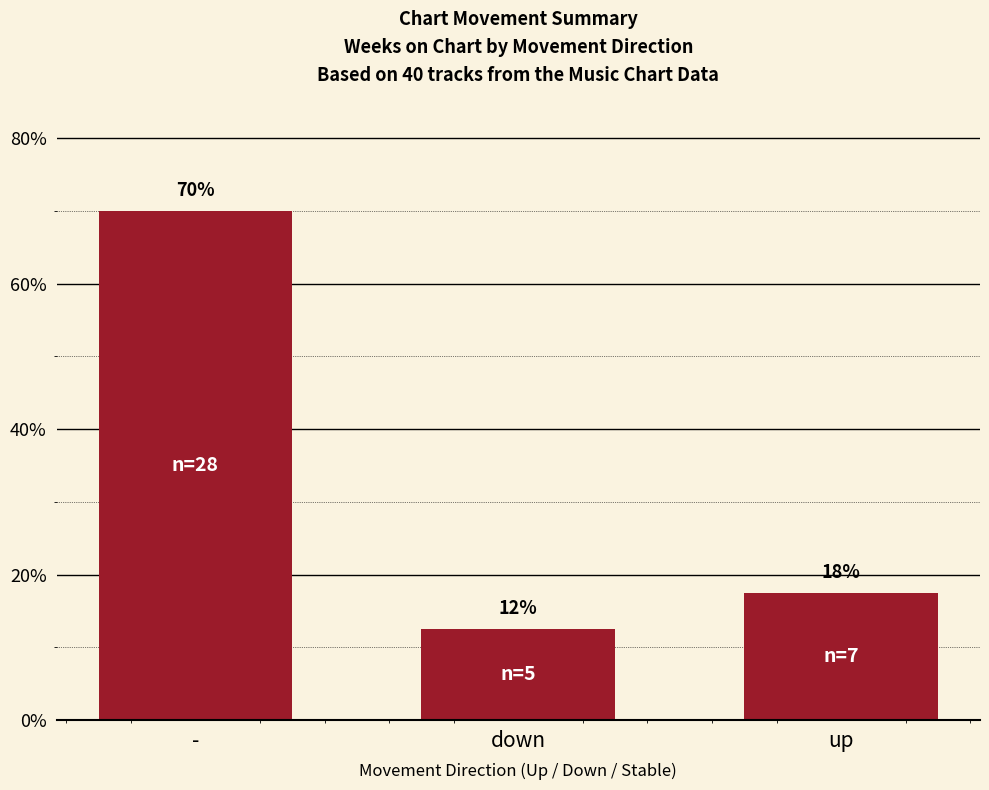

List the labels in order of value, largest first.

-, up, down